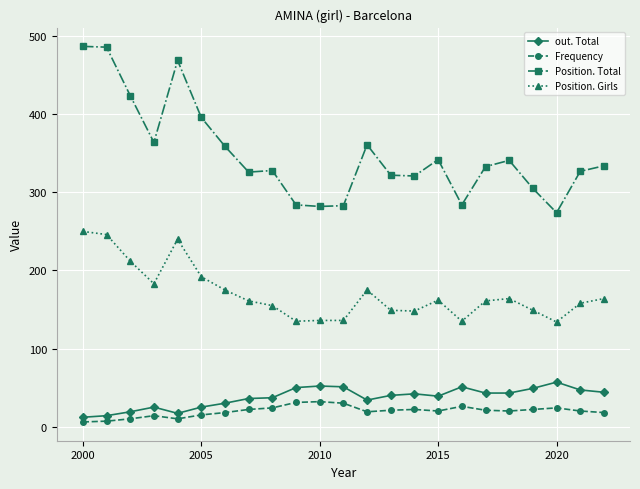

Which series has the largest total across all categories?

Position. Total